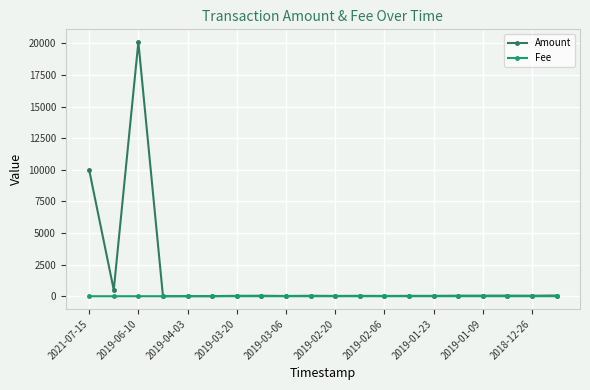

Which series has the largest total across all categories?

Amount